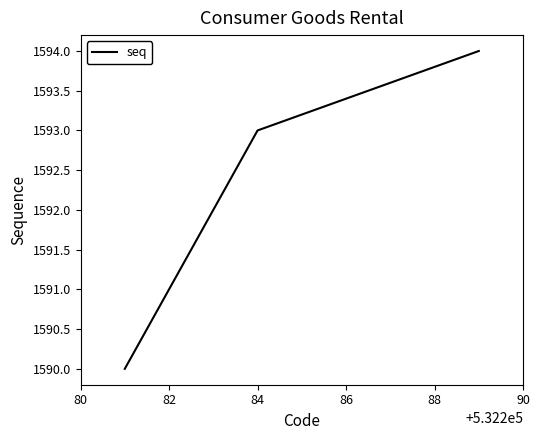

What is the greatest value displayed?

1594